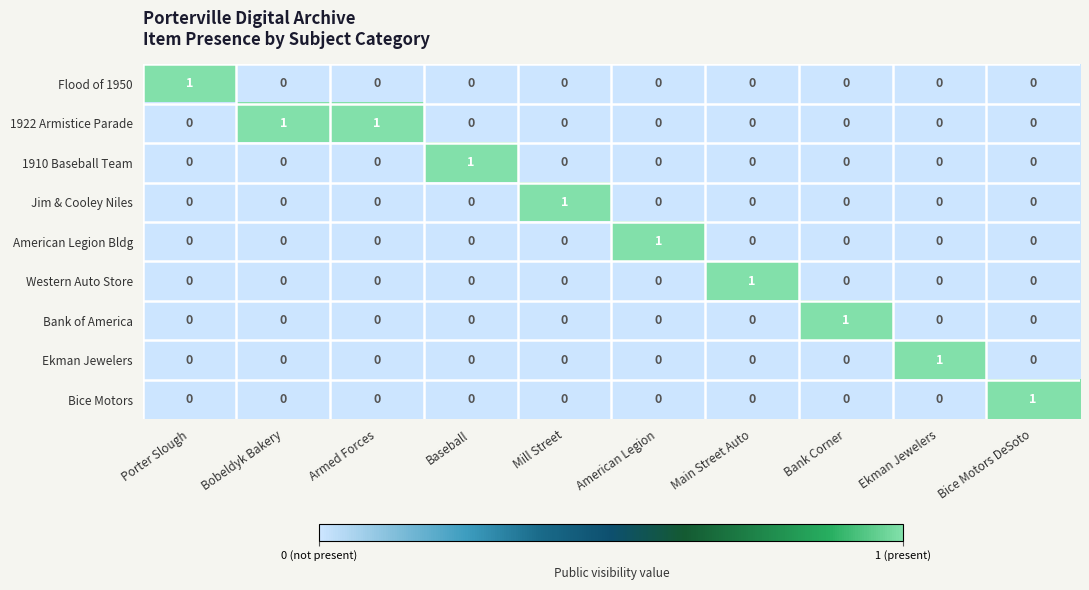

How many series are shown in this chart?

9